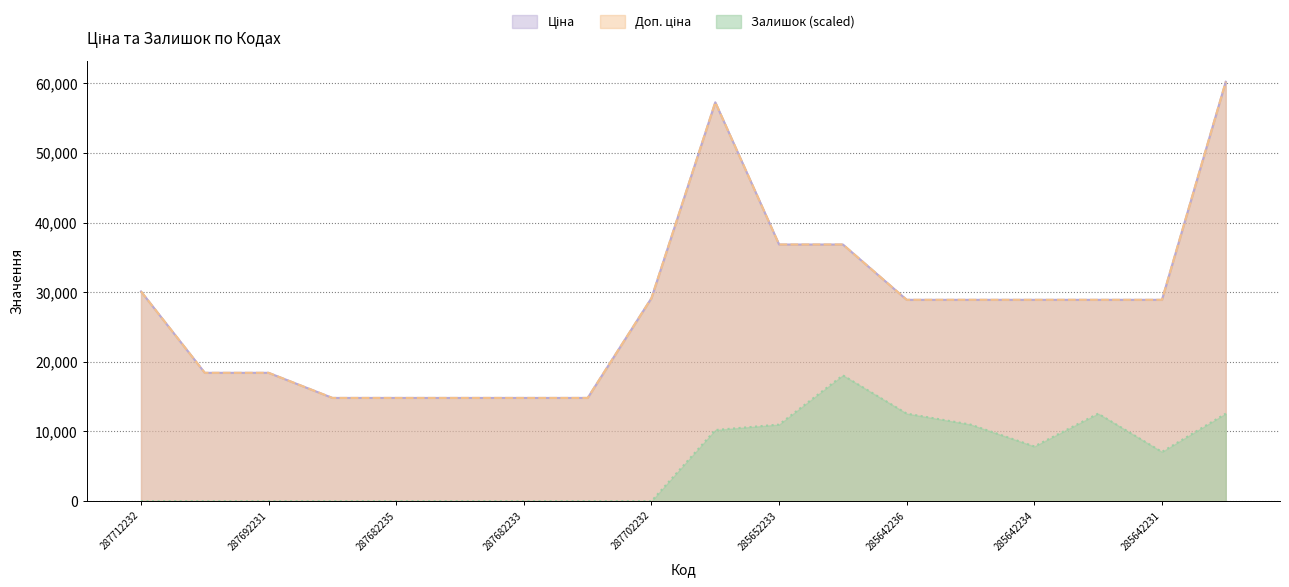

What is the value of the Доп. ціна point at the 16th from the left?

28901.7